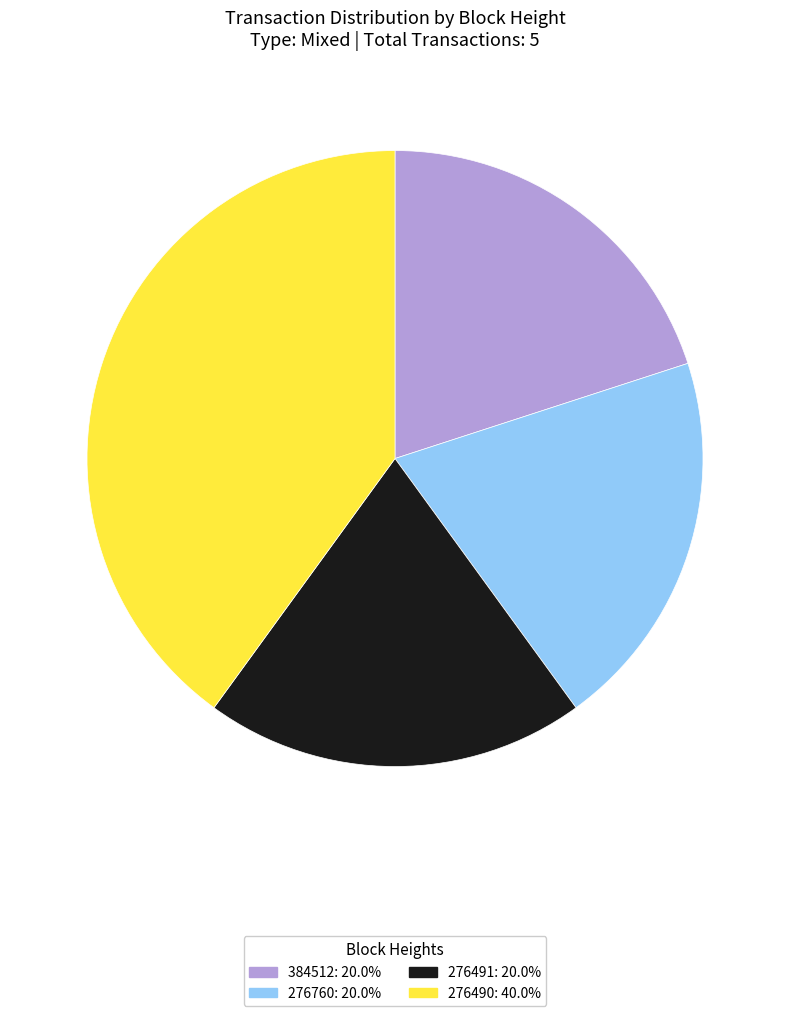

Which slice is the largest?

276490